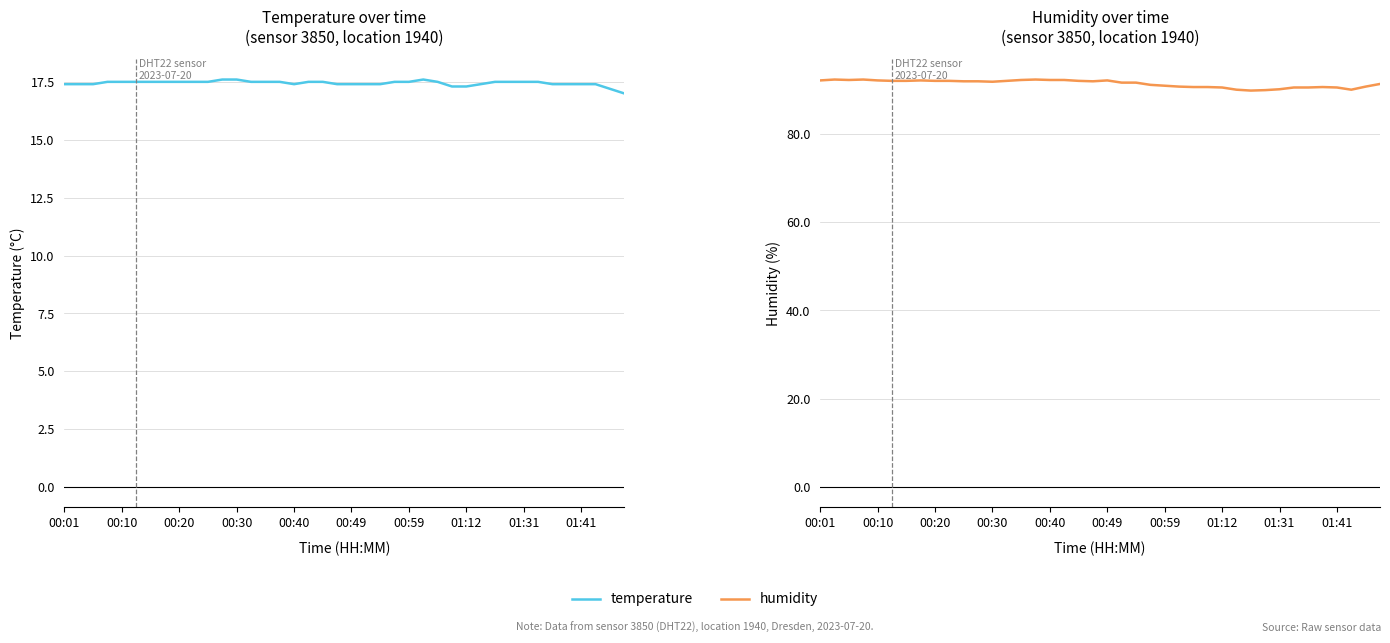

How many lines are shown in the chart?

2